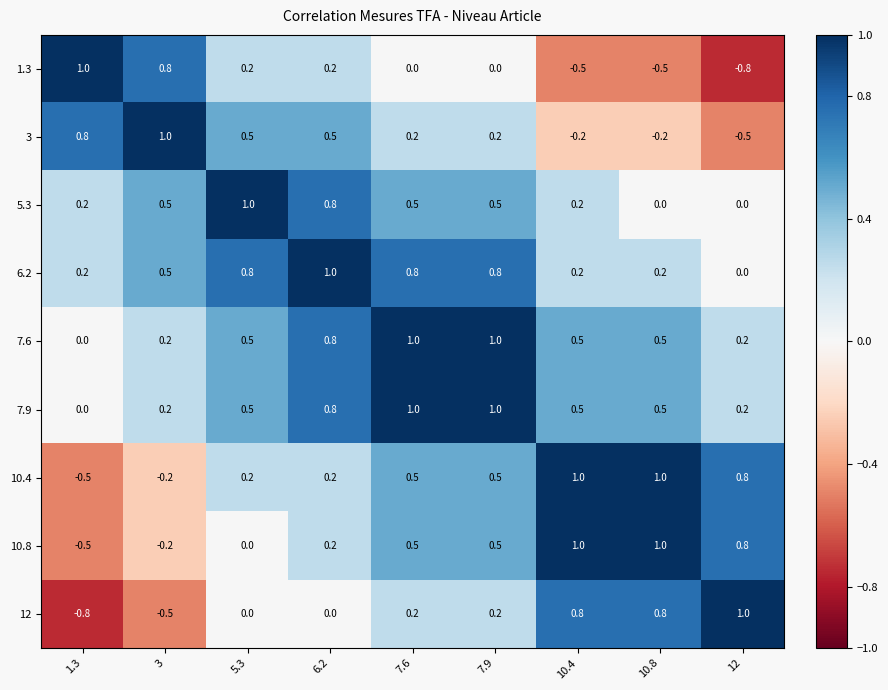

What is the maximum value for 7.9?

1.0